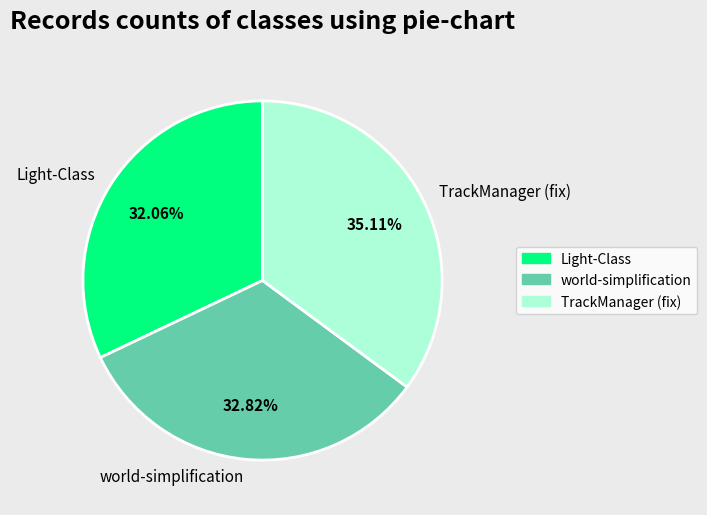

Rank the categories by value from lowest to highest.

Light-Class, world-simplification, TrackManager (fix)